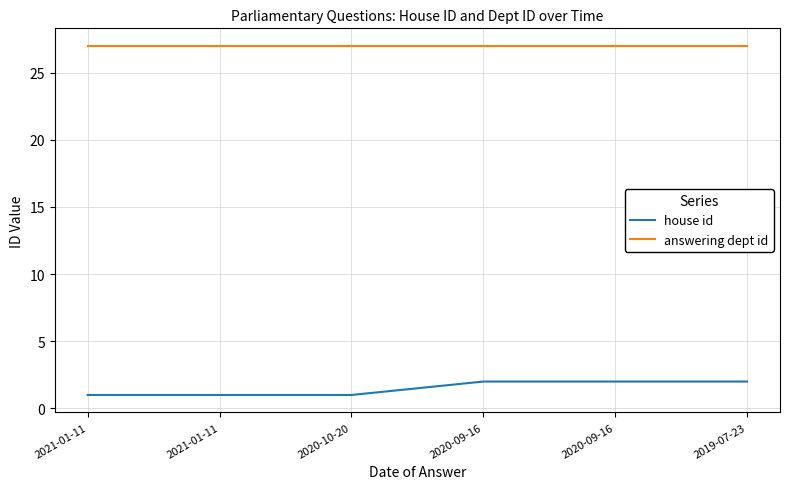

How many lines are shown in the chart?

2